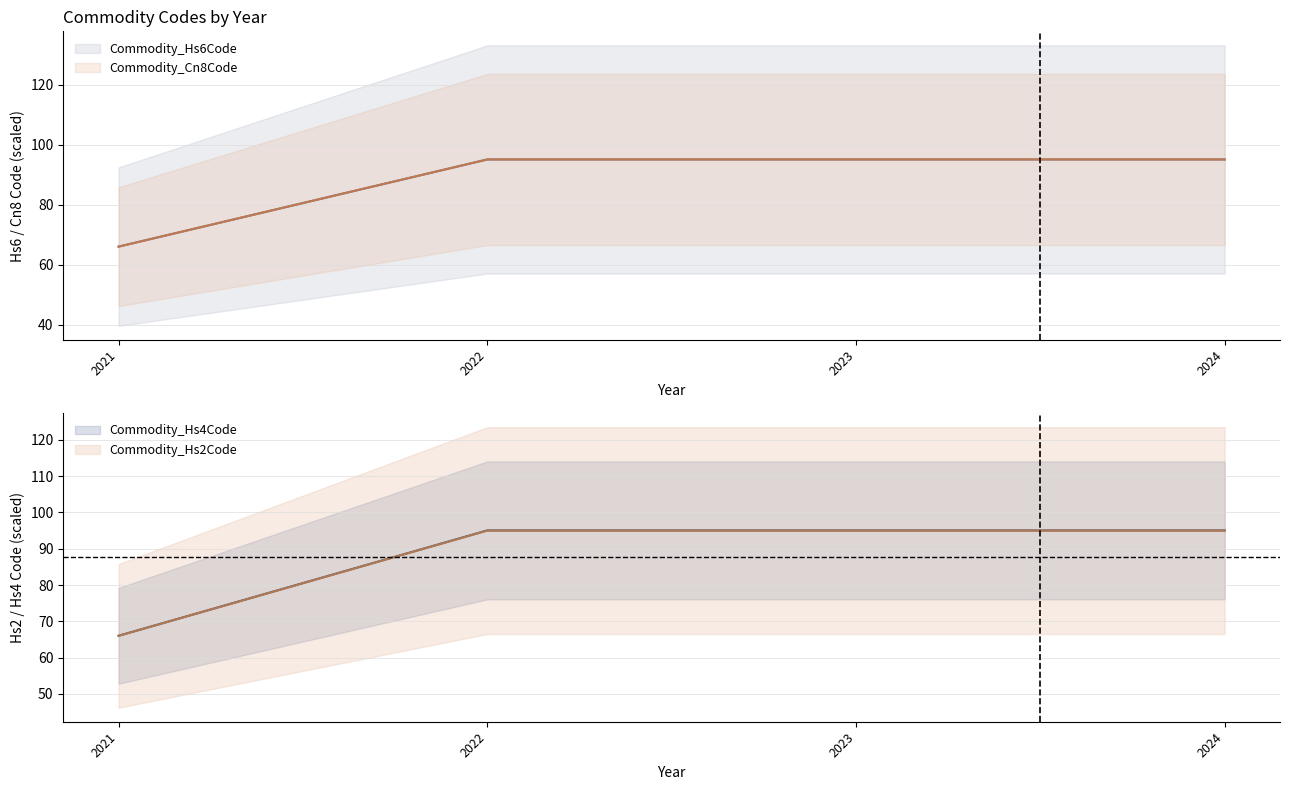

At how many categories does at least one series exceed 85?

3